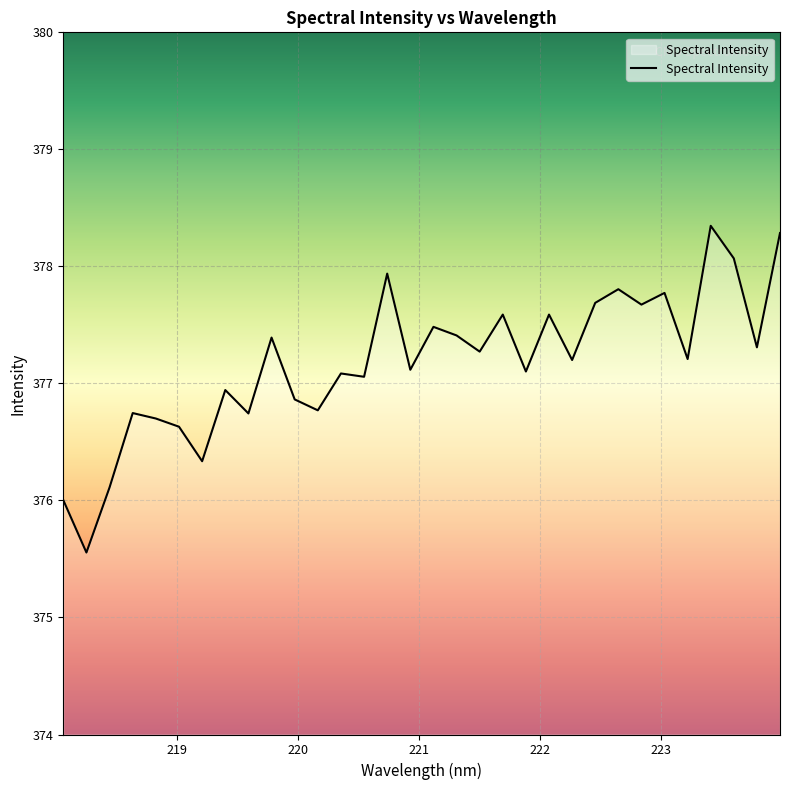

What is the maximum value shown in the chart?

378.3